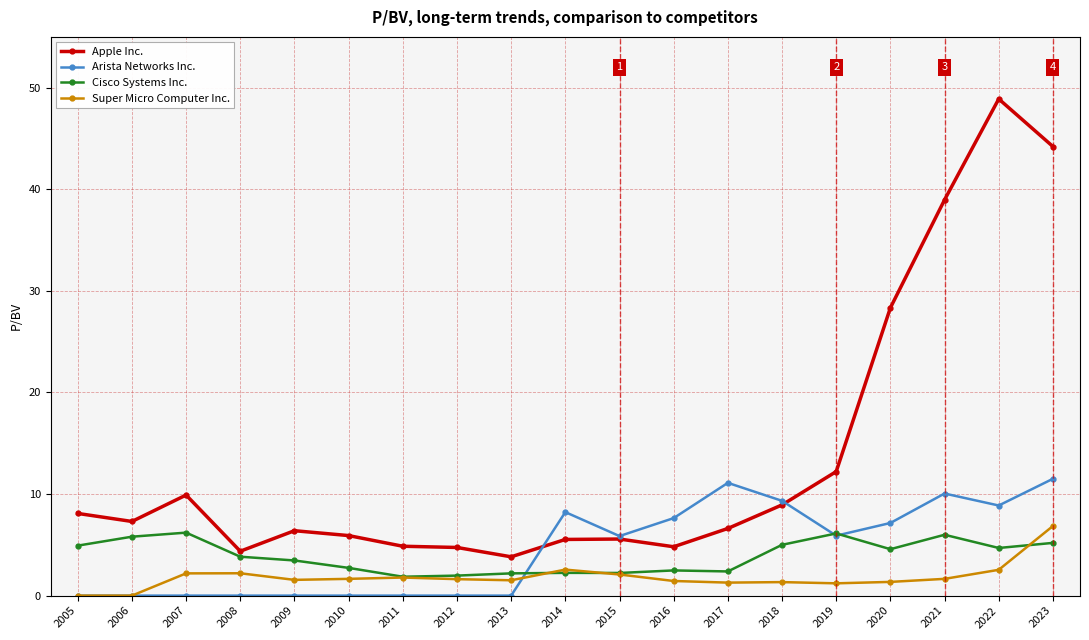

How many series are shown in this chart?

4